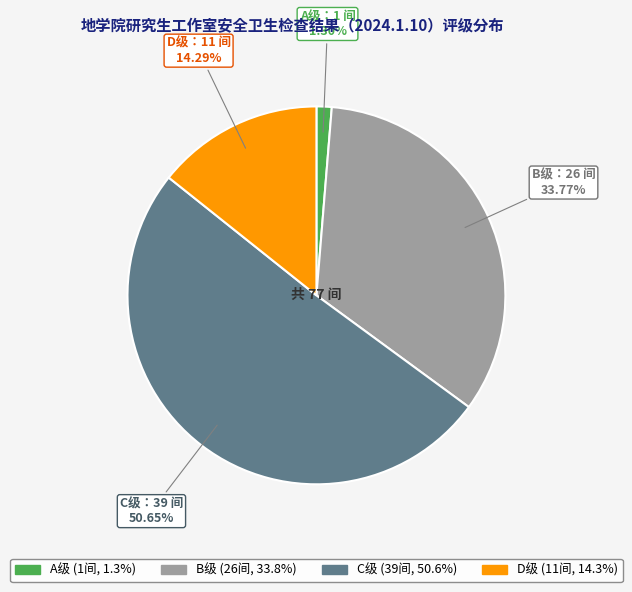

Is there any slice that represents more than half of the pie?

Yes